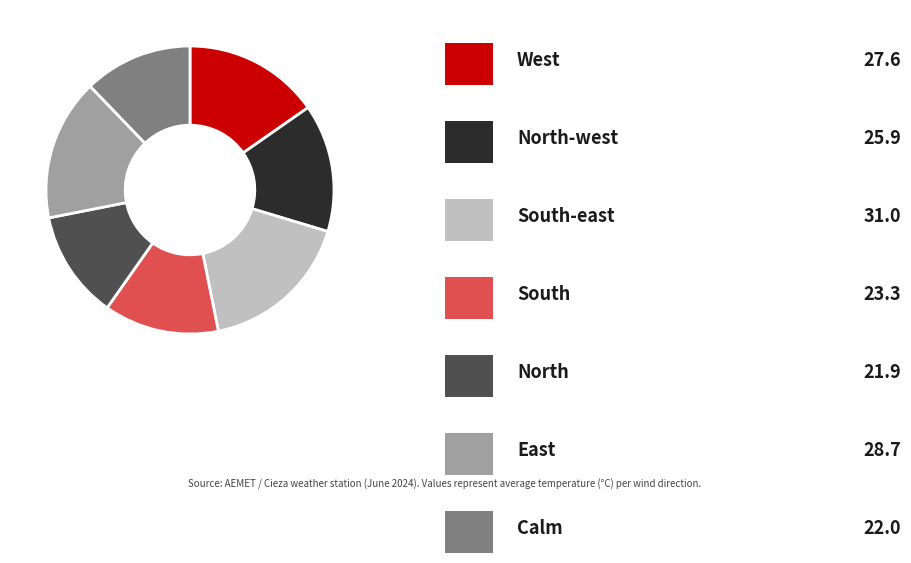

Is there any slice that represents more than half of the pie?

No